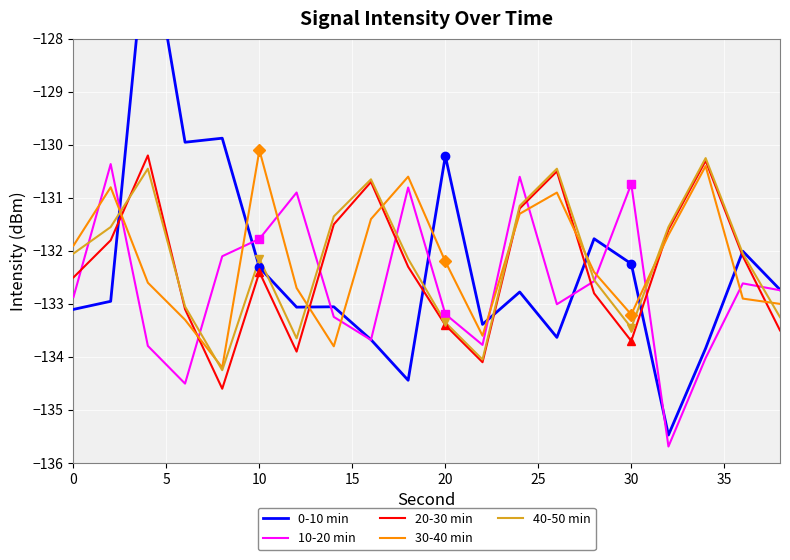

Rank the series by their maximum value, from lowest to highest.

10-20 min, 40-50 min, 20-30 min, 30-40 min, 0-10 min